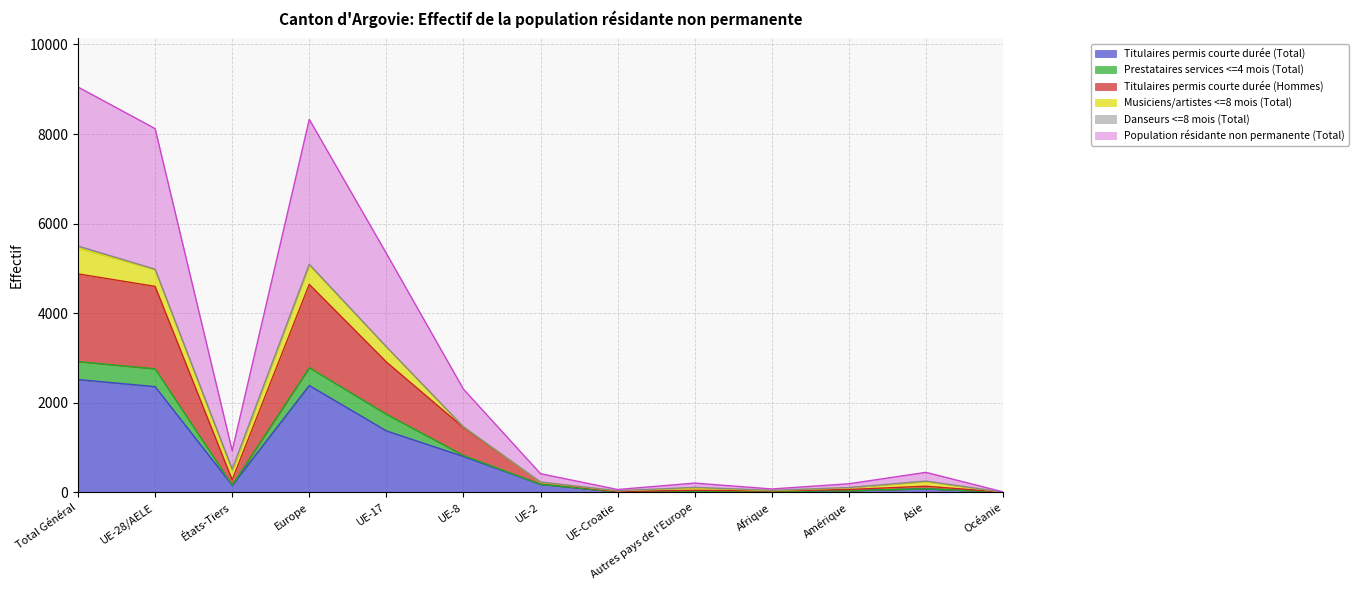

Which series has the widest spread of values?

Population résidante non permanente (Total)